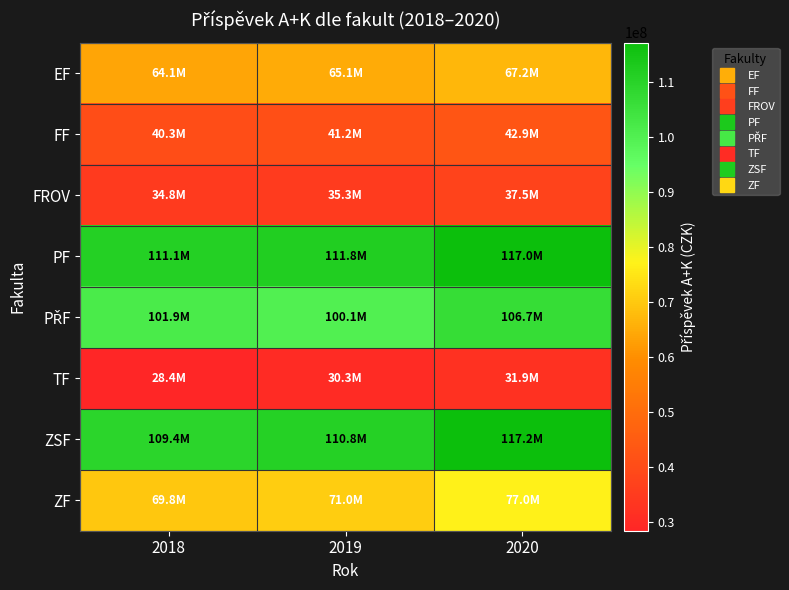

Which category has the highest value across all series?

2020